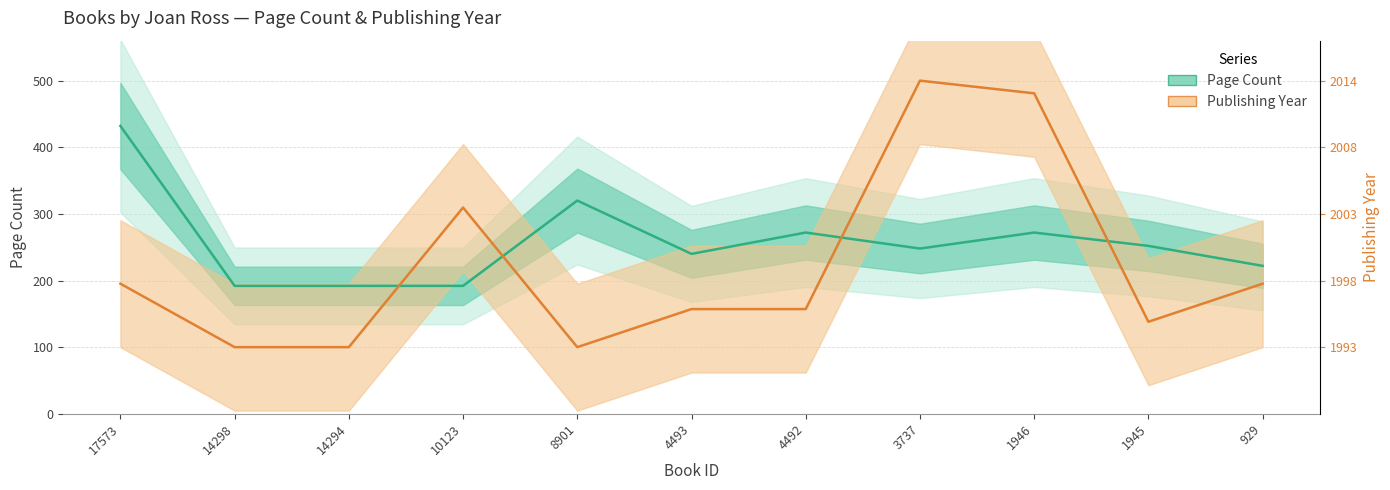

At which label does pageCount reach its peak?

17573